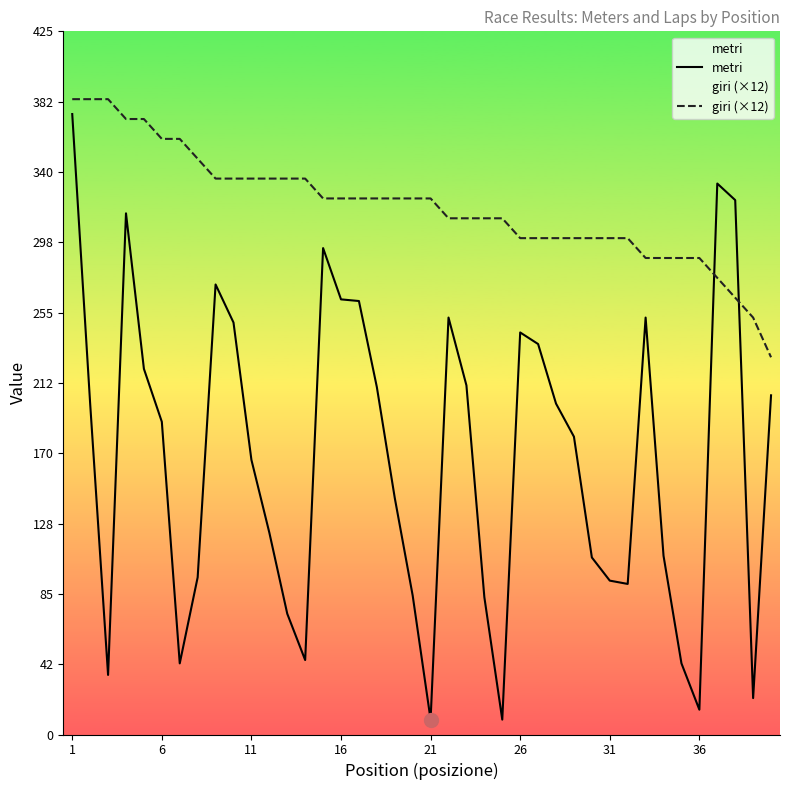

At how many categories does at least one series exceed 302?

27